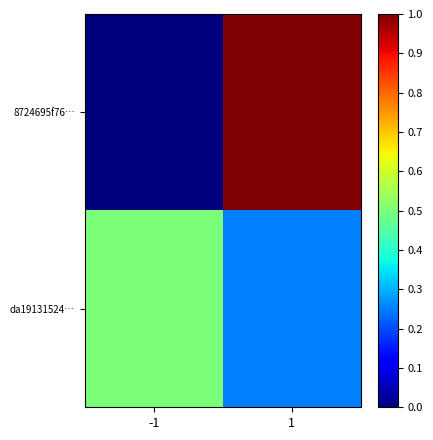

Reading left to right, extract all data points from this chart.

8724695f76…: -1=0.0	1=1.0
da19131524…: -1=0.5	1=0.2